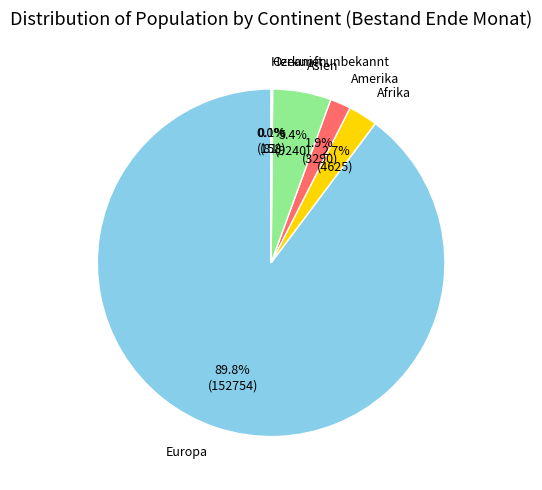

To the nearest percent, what is the average slice percentage?

17%